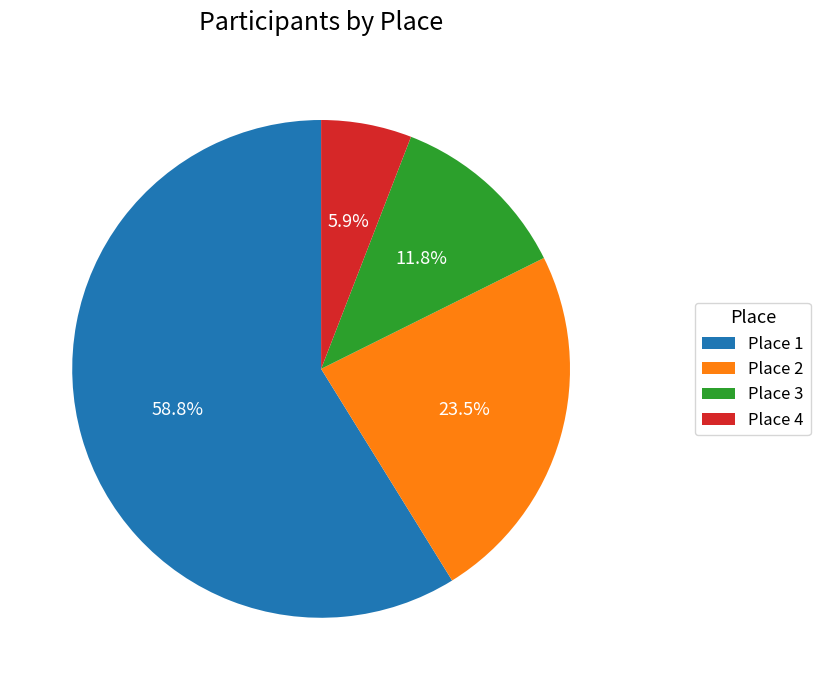

To the nearest percent, what is the difference between the Place 3 and Place 1 slice percentages?

47%